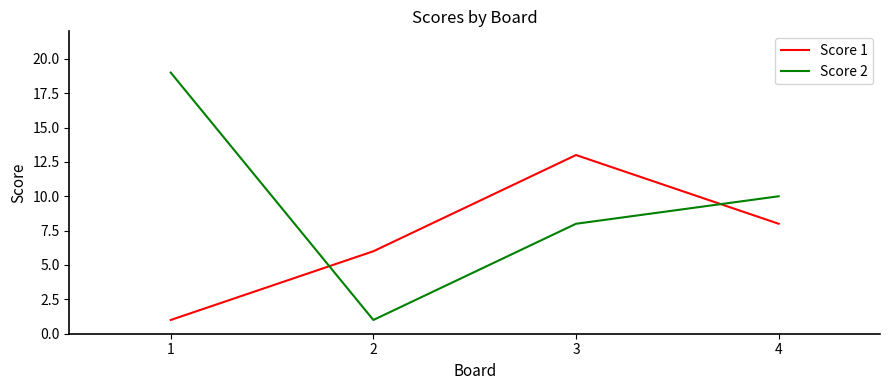

Rank the series at 2 from highest to lowest value.

Score 1, Score 2